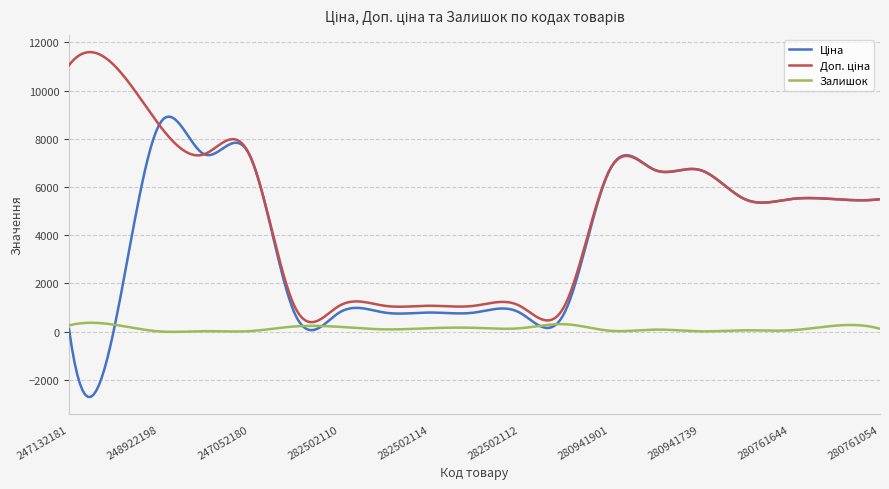

What is the greatest value displayed?

11597.9